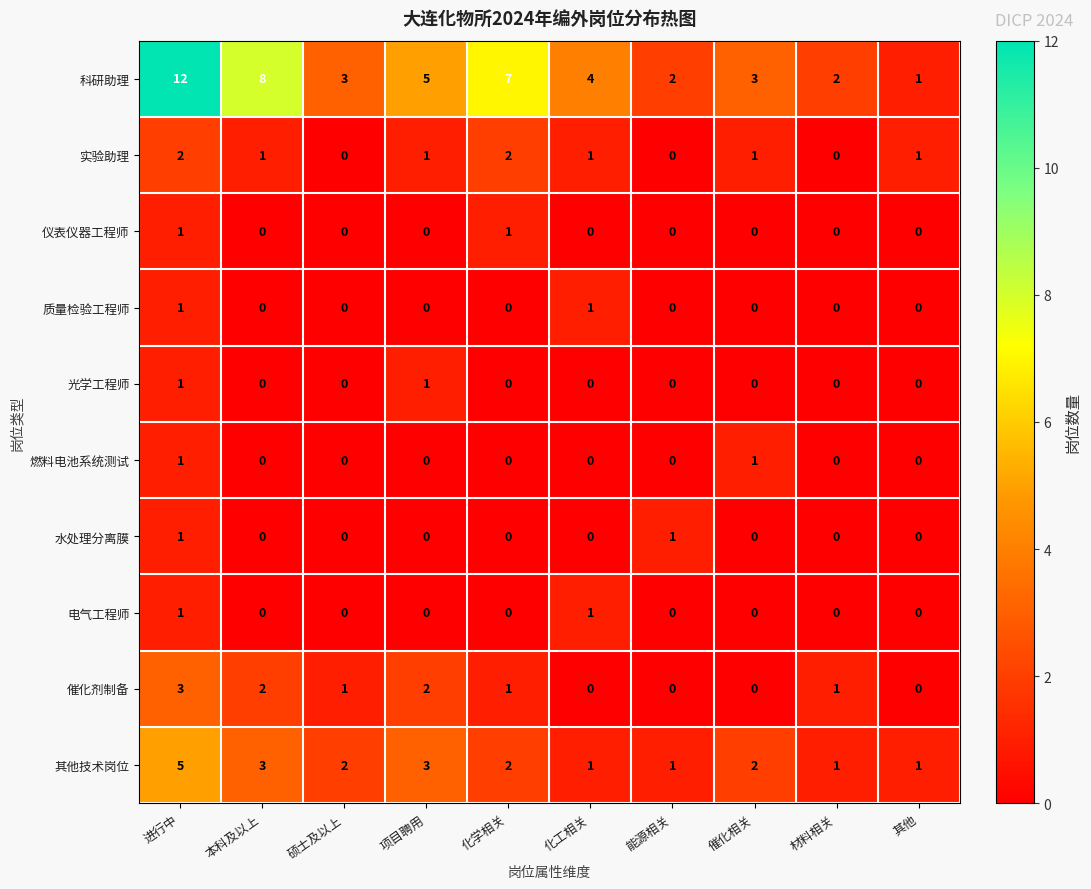

What value does the 科研助理 series have at 本科及以上, to the nearest 5?

10